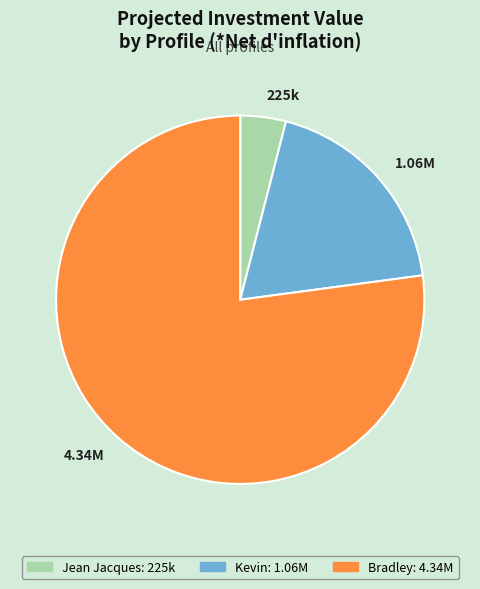

Is the sum of 1.06M and 225k greater than half?

No